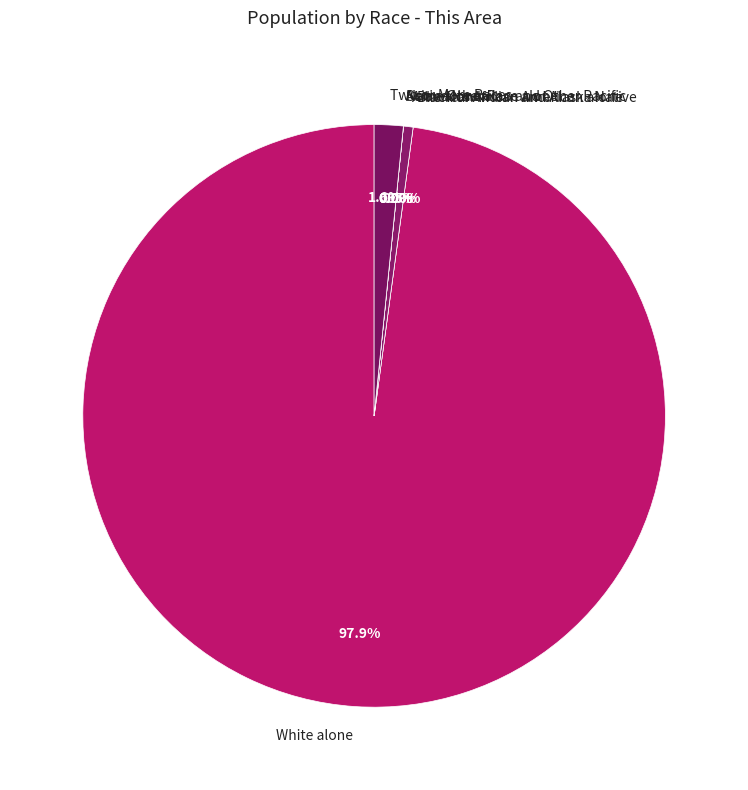

What is the largest slice in the pie chart?

White alone